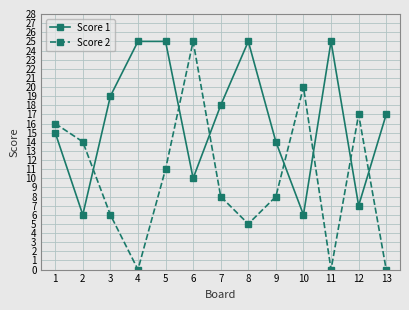

What is the difference between the maximum and second lowest values in the Score 2 series?

25